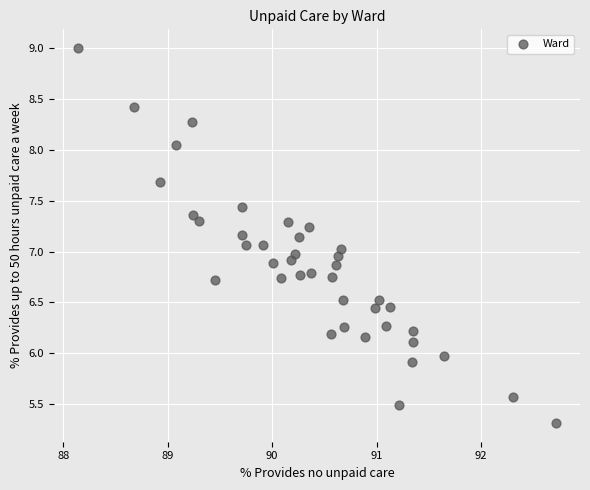

What is the range of Y values (max minus min)?

3.7